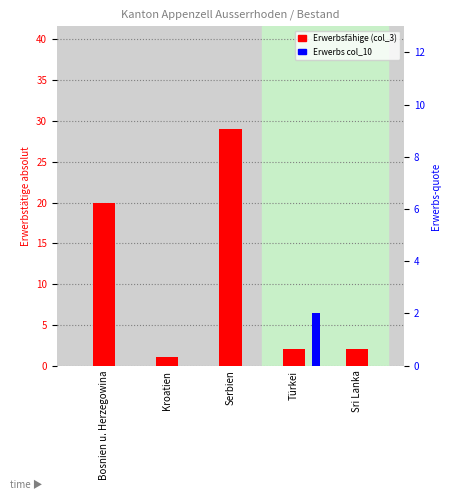

Reading left to right, transcribe all the data shown in this chart.

Erwerbsfähige (col_3): Bosnien u. Herzegowina=20	Kroatien=1	Serbien=29	Türkei=2	Sri Lanka=2
Erwerbs col_10: Bosnien u. Herzegowina=0	Kroatien=0	Serbien=0	Türkei=2	Sri Lanka=0